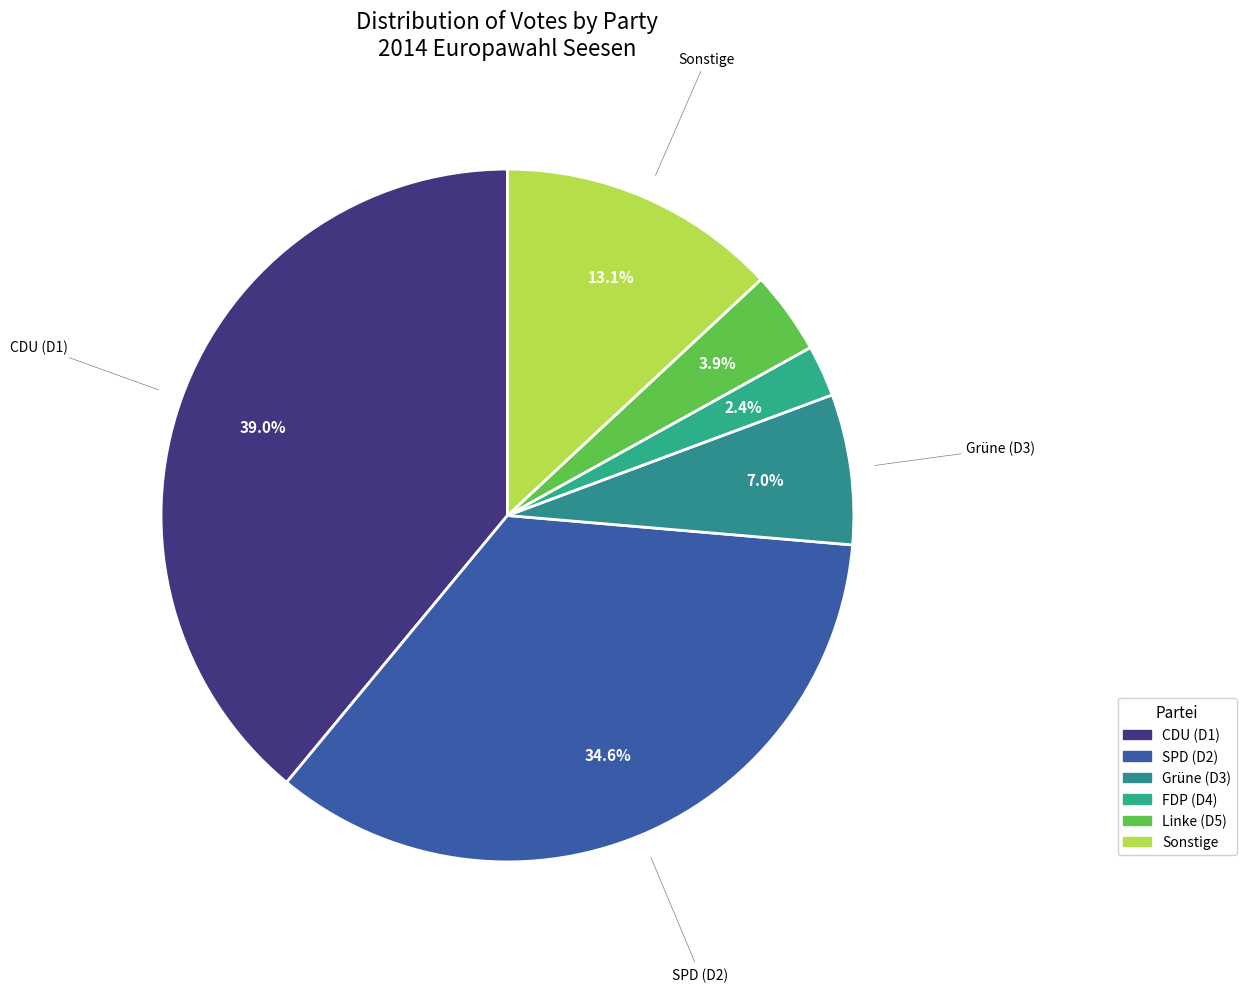

How many segments does this pie chart have?

6